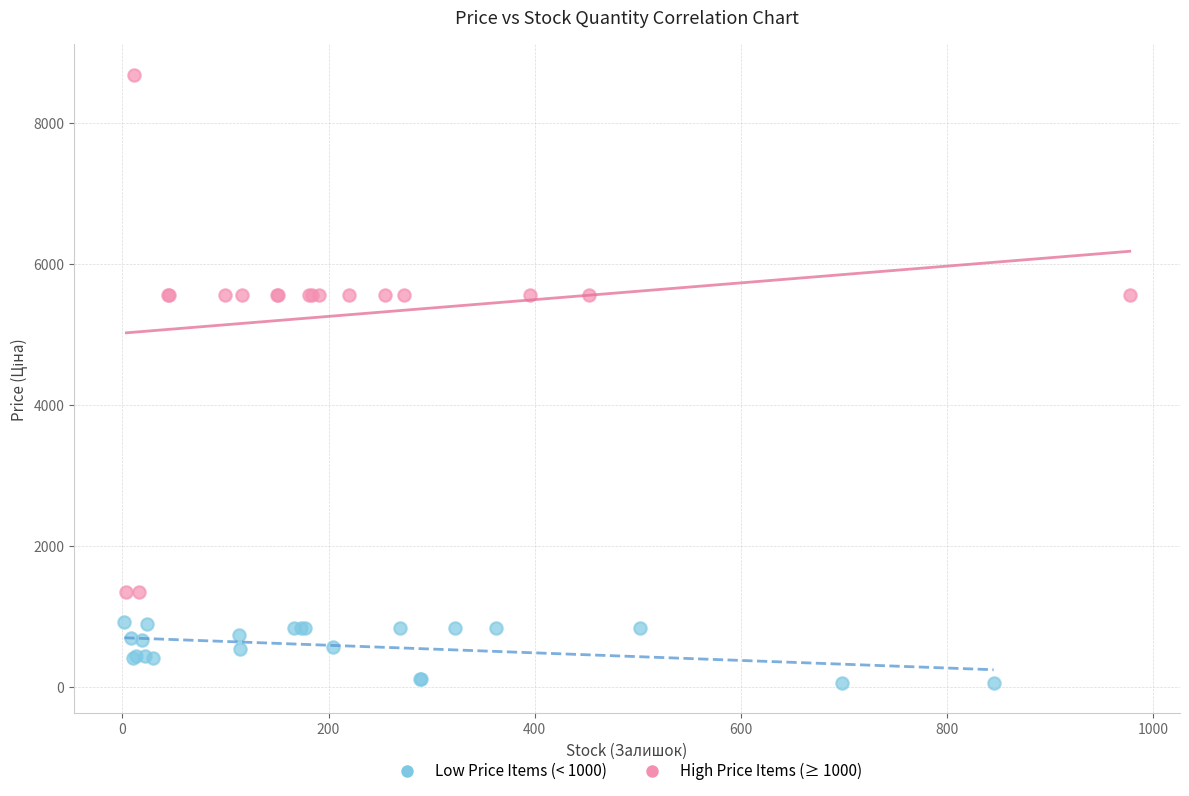

Which series contains the lowest Y value?

Low Price Items (< 1000)